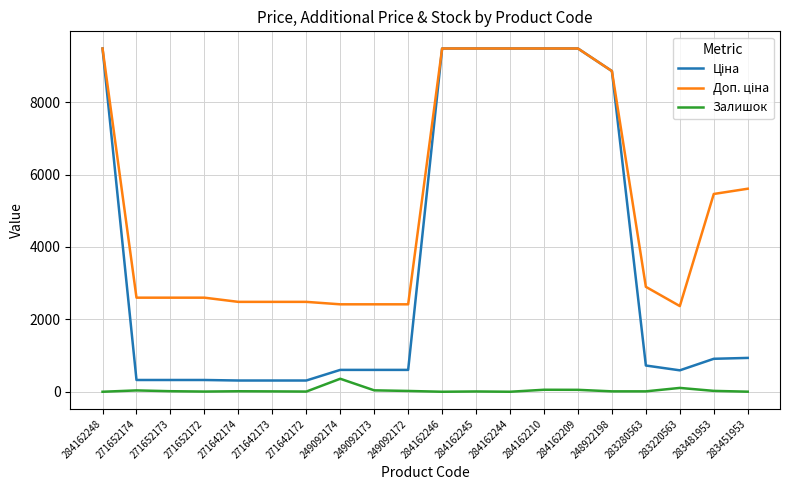

At which category is the sum across all series the highest?

284162210